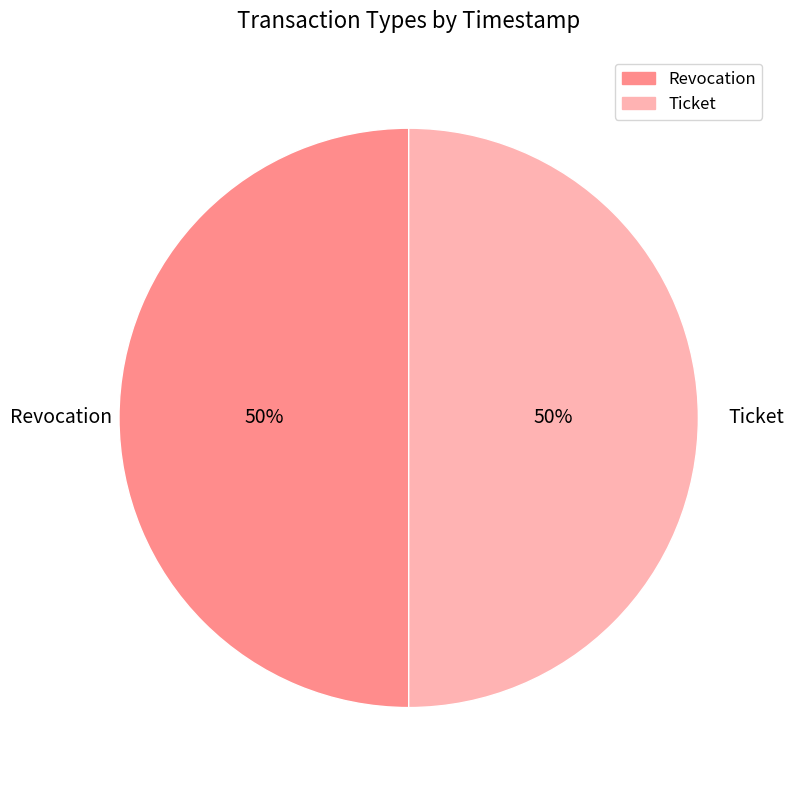

To the nearest percent, what is the average slice percentage?

50%